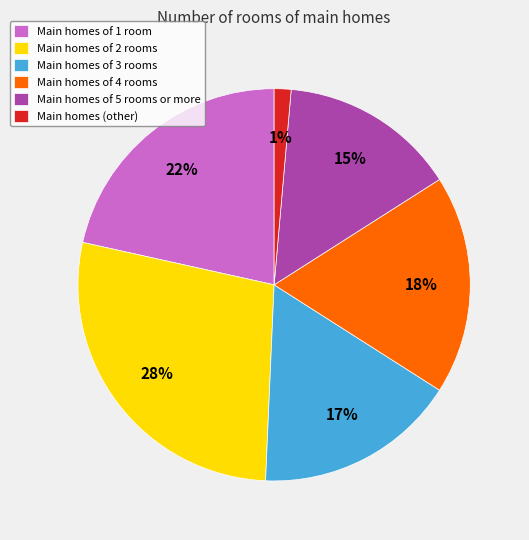

True or false: Main homes of 1 room accounts for 35% of the total.

False